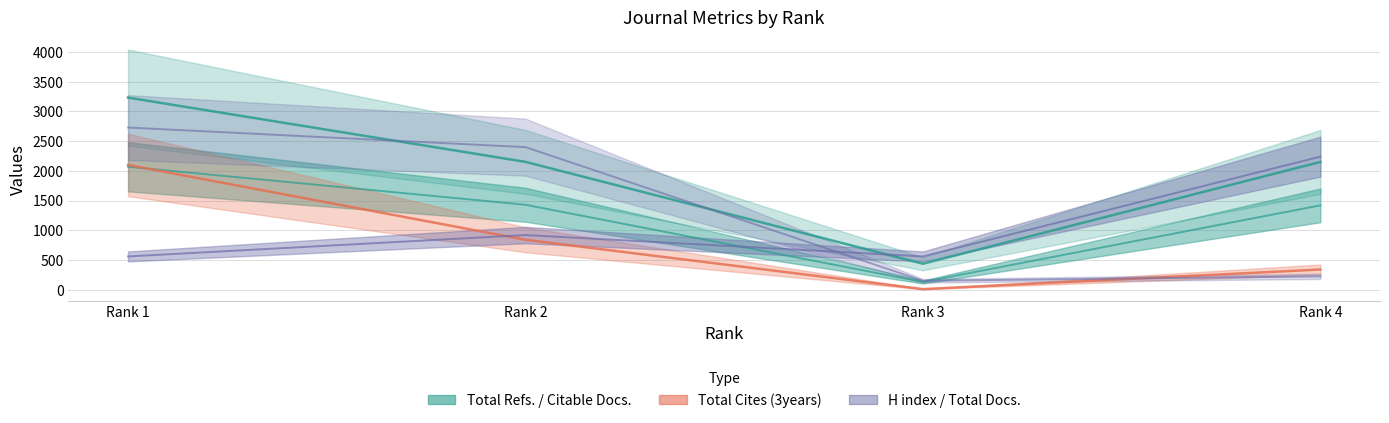

What is the sum of all Total Docs. (2017) values?

4280